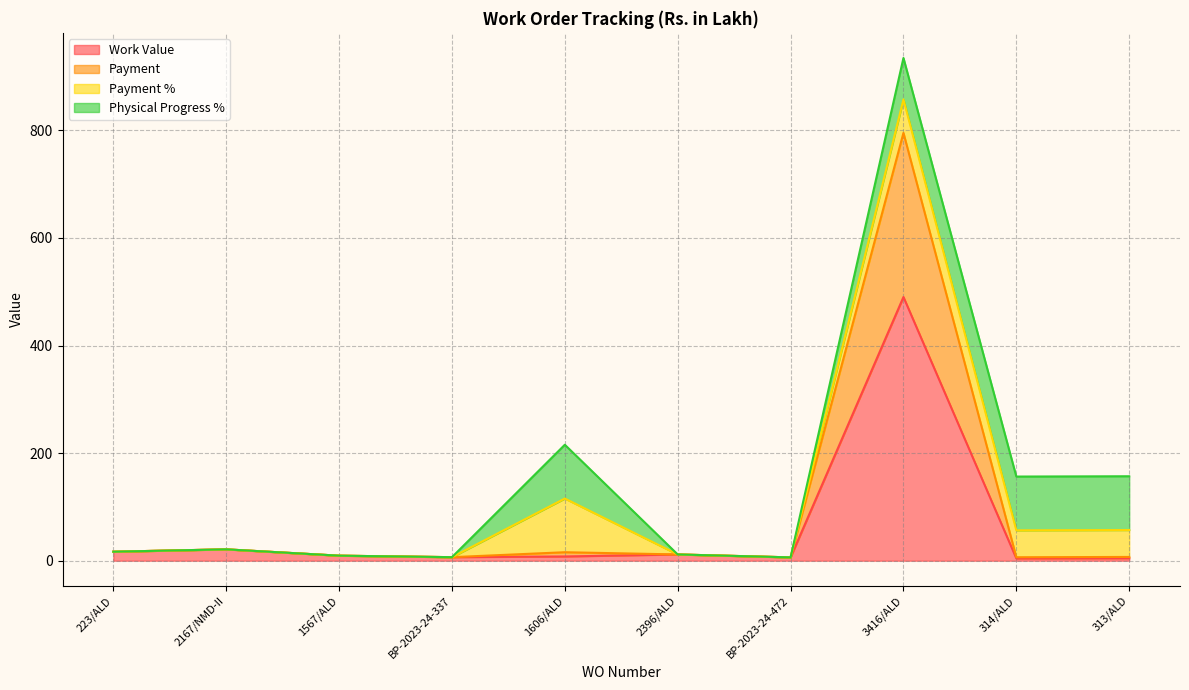

True or false: Work Value and Payment cross at least once.

False